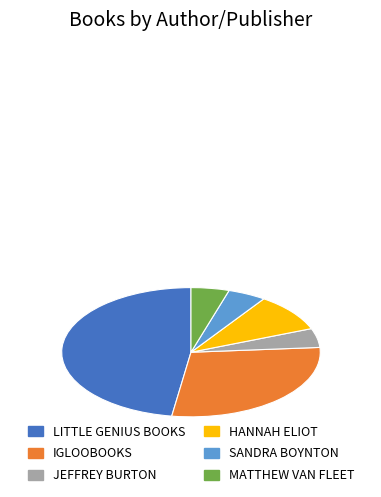

Is there a majority slice in this chart?

No